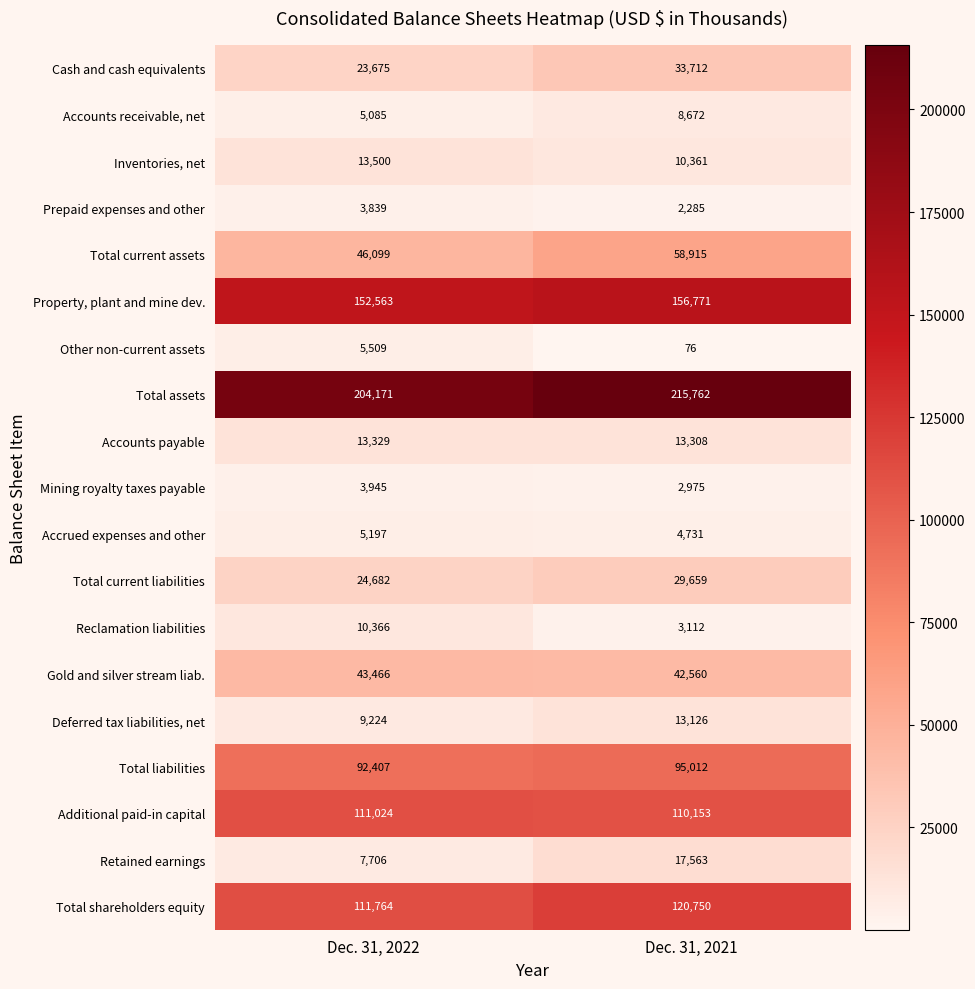

The Deferred tax liabilities, net series shows 9224 at Dec. 31, 2022. True or false?

True